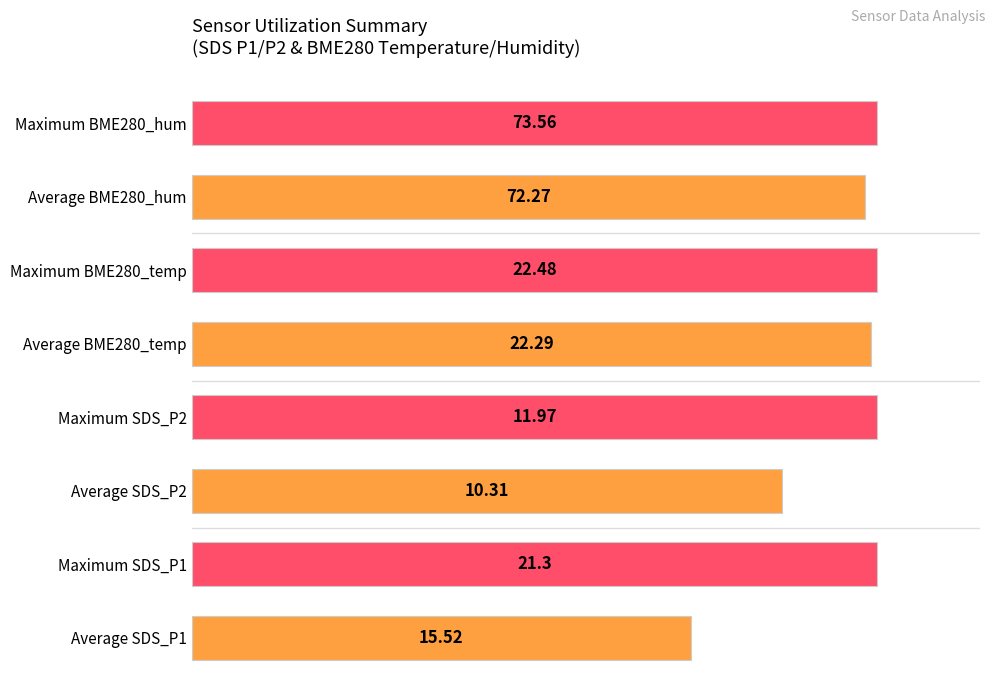

Are the bars horizontal?

Yes